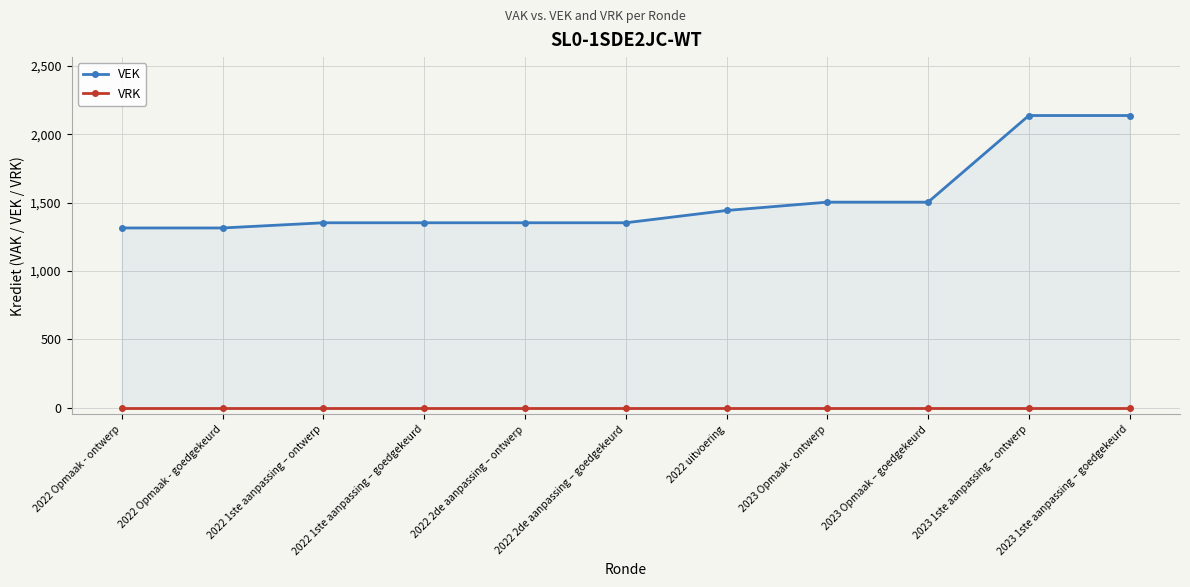

Where is VEK nearest to the value 1726?

2023 Opmaak - ontwerp